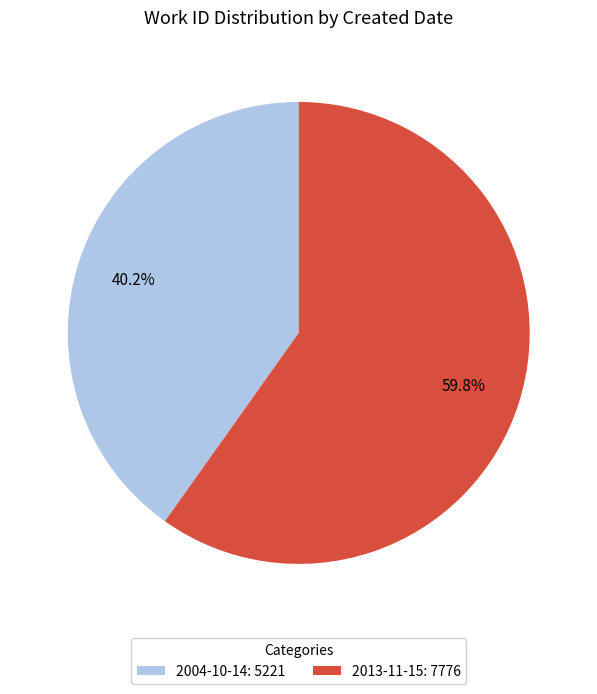

Combined, what portion of the pie is 2004-10-14 and 2013-11-15?

100.0%